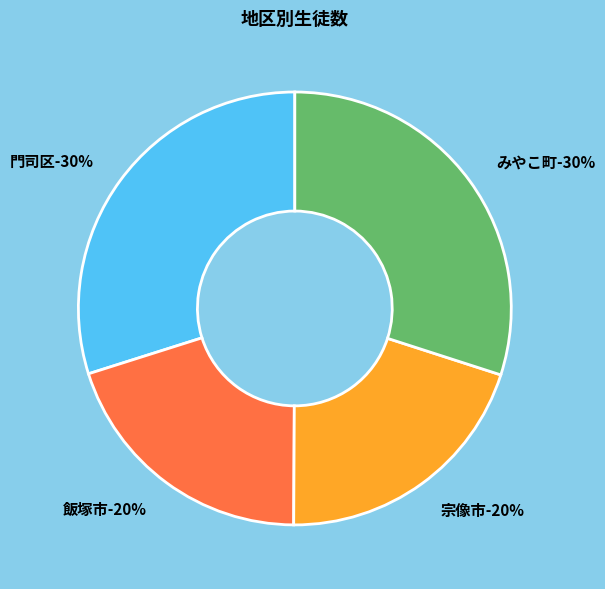

Does any single category account for the majority?

No